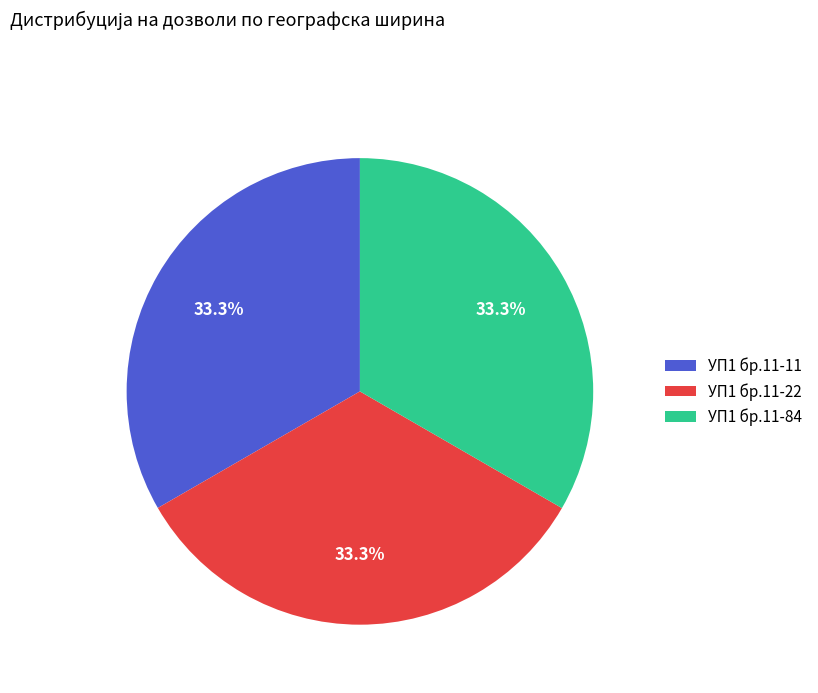

What portion of the pie excludes УП1 бр.11-11?

66.7%